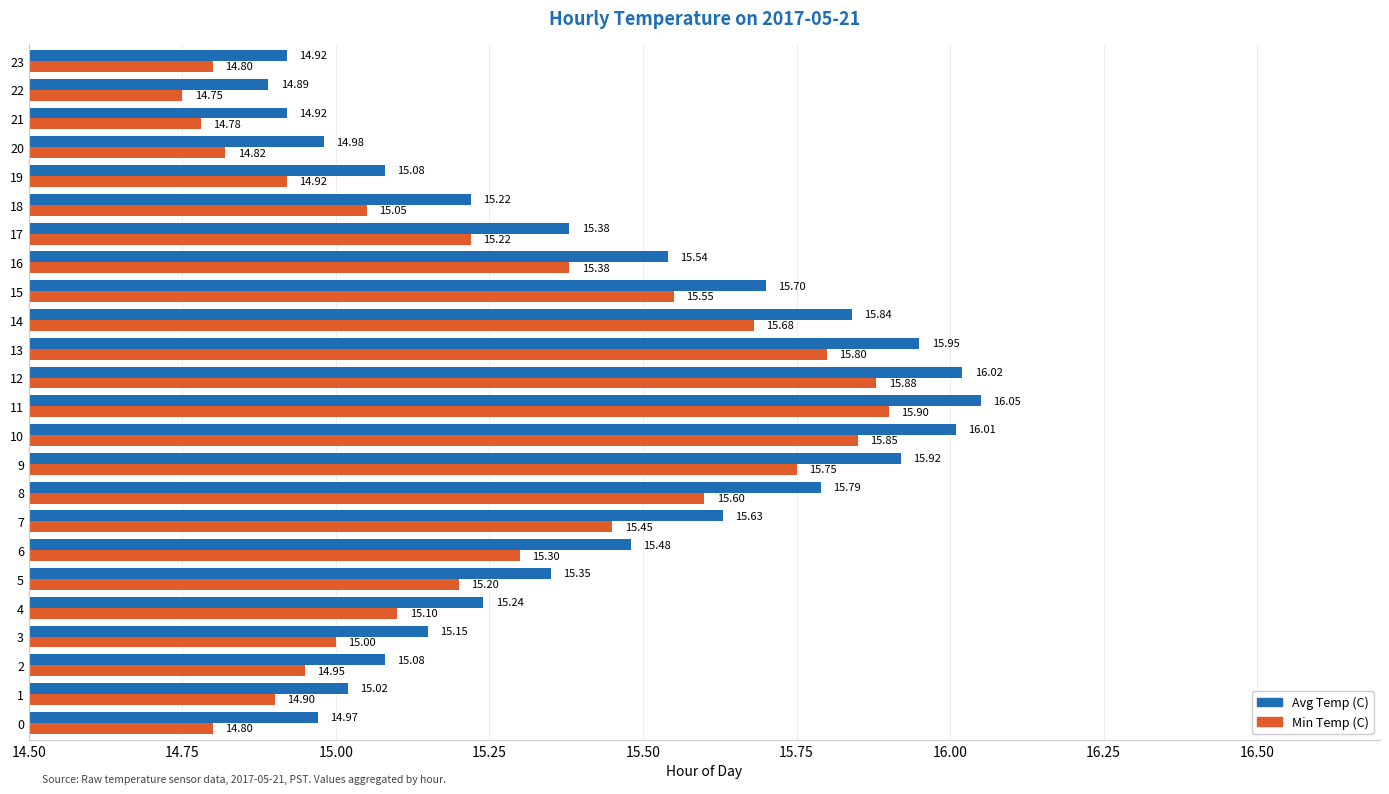

What are all the series names shown in the legend?

Avg Temp (C), Min Temp (C)